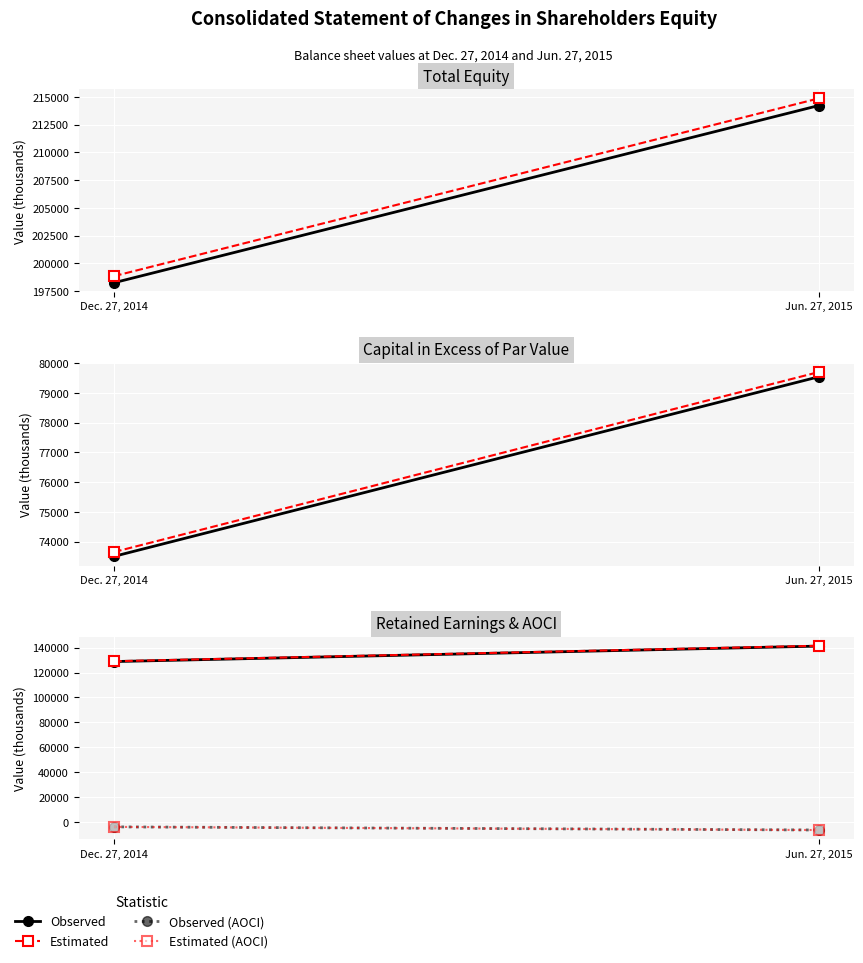

The value of Estimated at Jun. 27, 2015 is 141521.5. True or false?

True